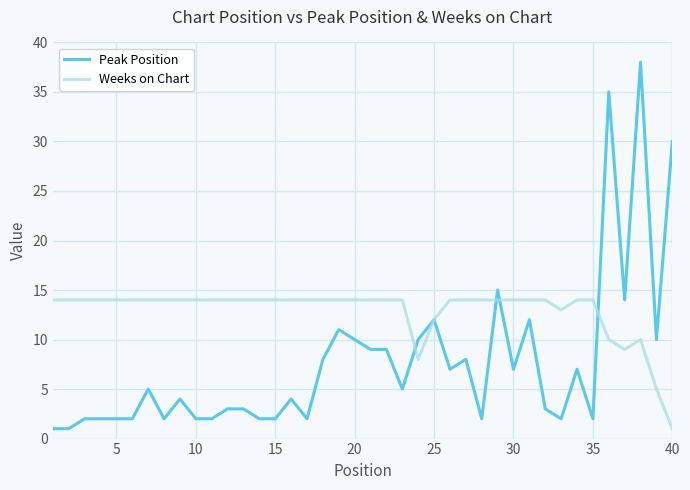

What is the maximum value for Peak Position?

38